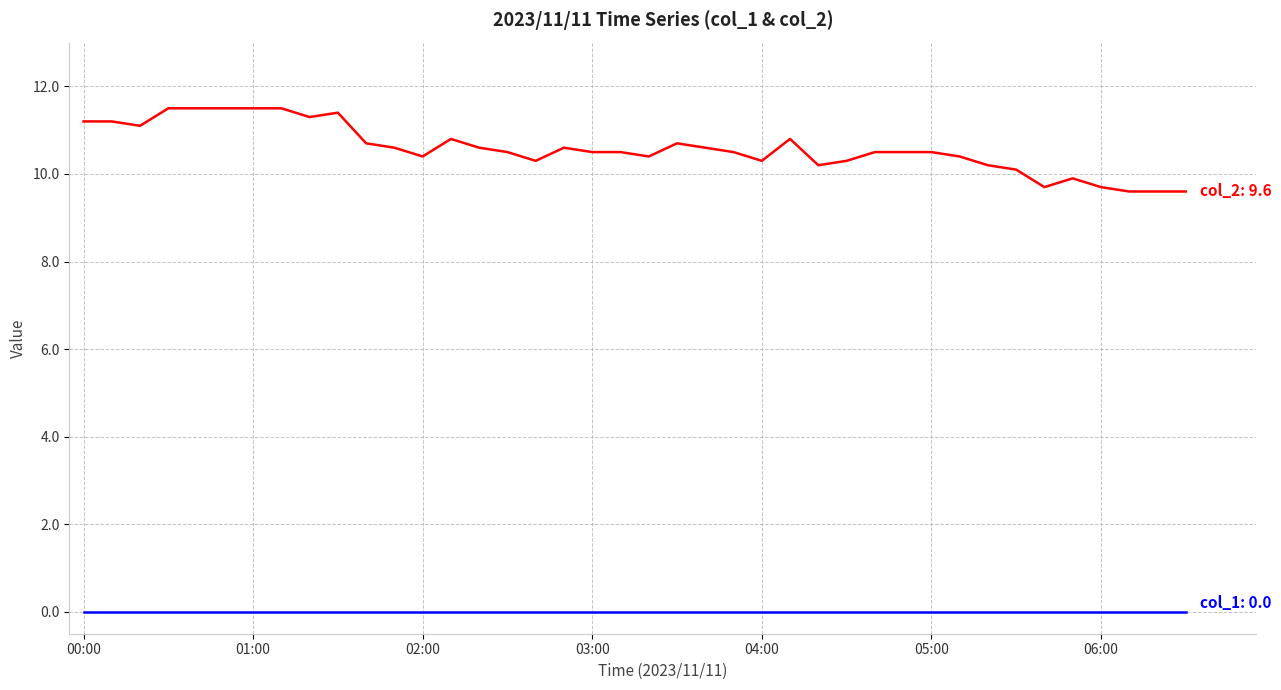

What is the maximum value shown in the chart?

11.5